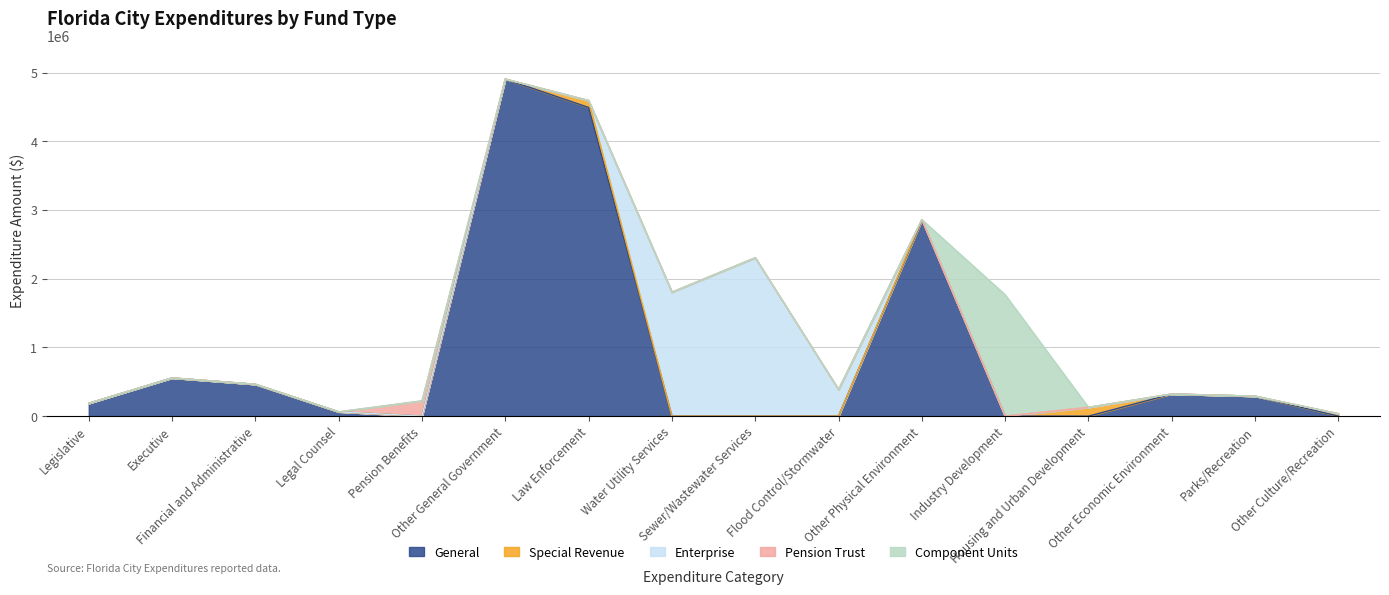

How many lines are shown in the chart?

5